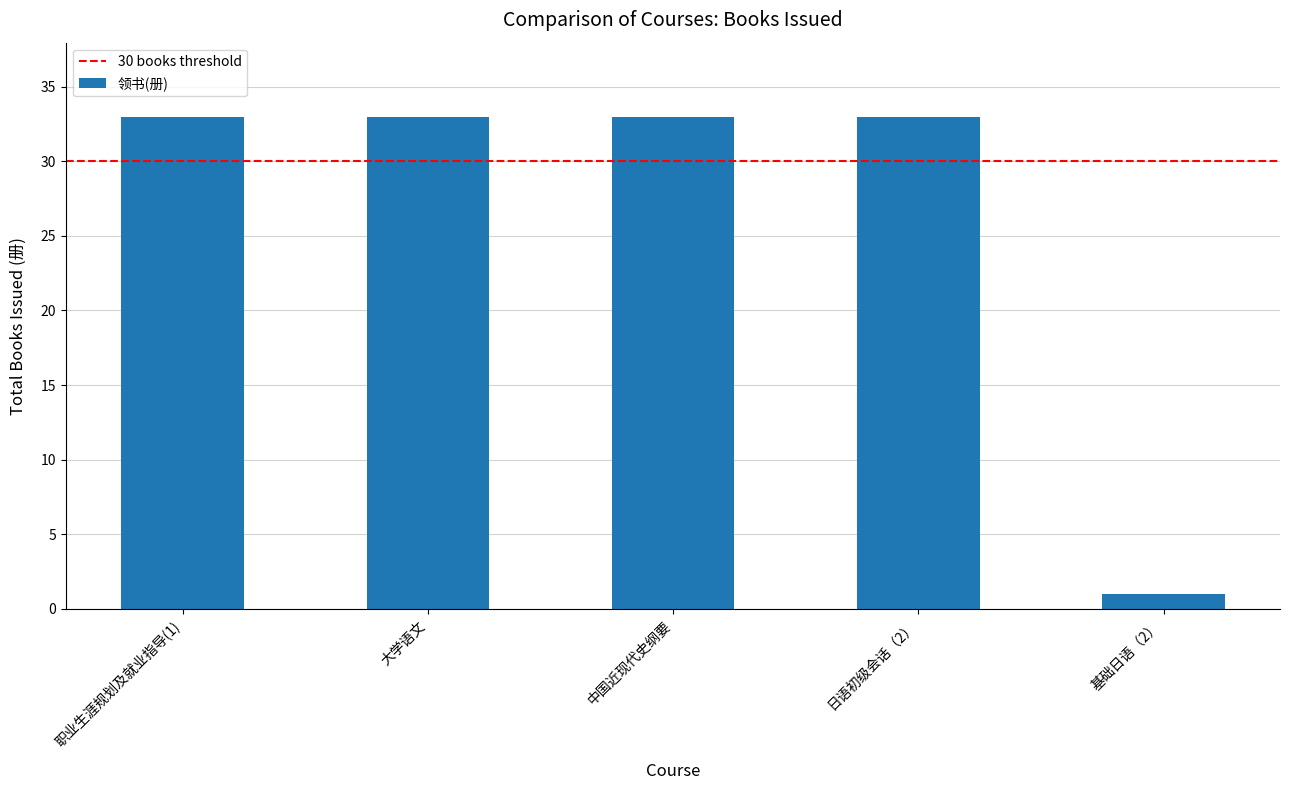

What is the value of the 5th bar from the left?

1